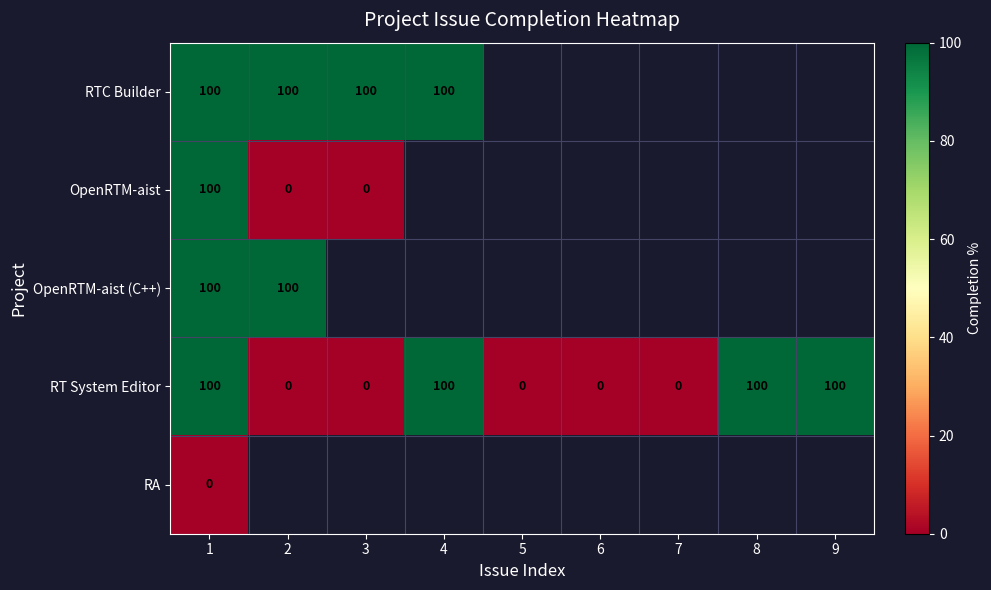

What is the difference between the highest and lowest values at 1?

100